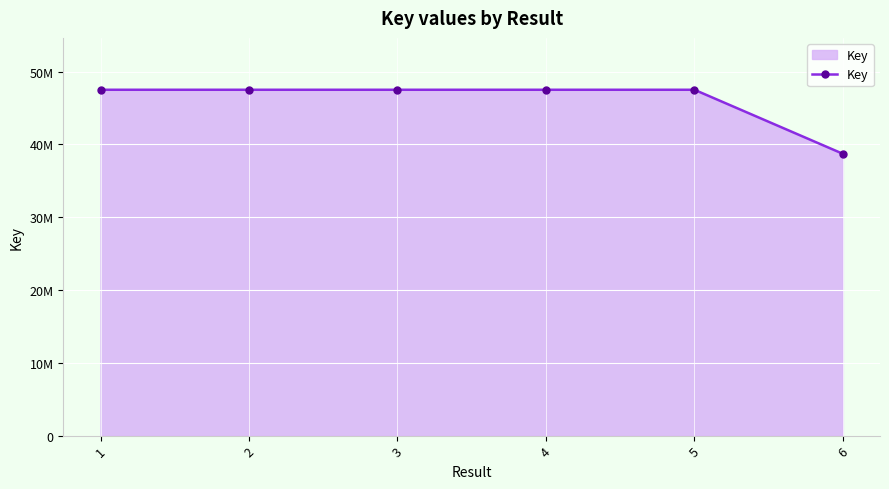

Does the chart have visible grid lines?

Yes